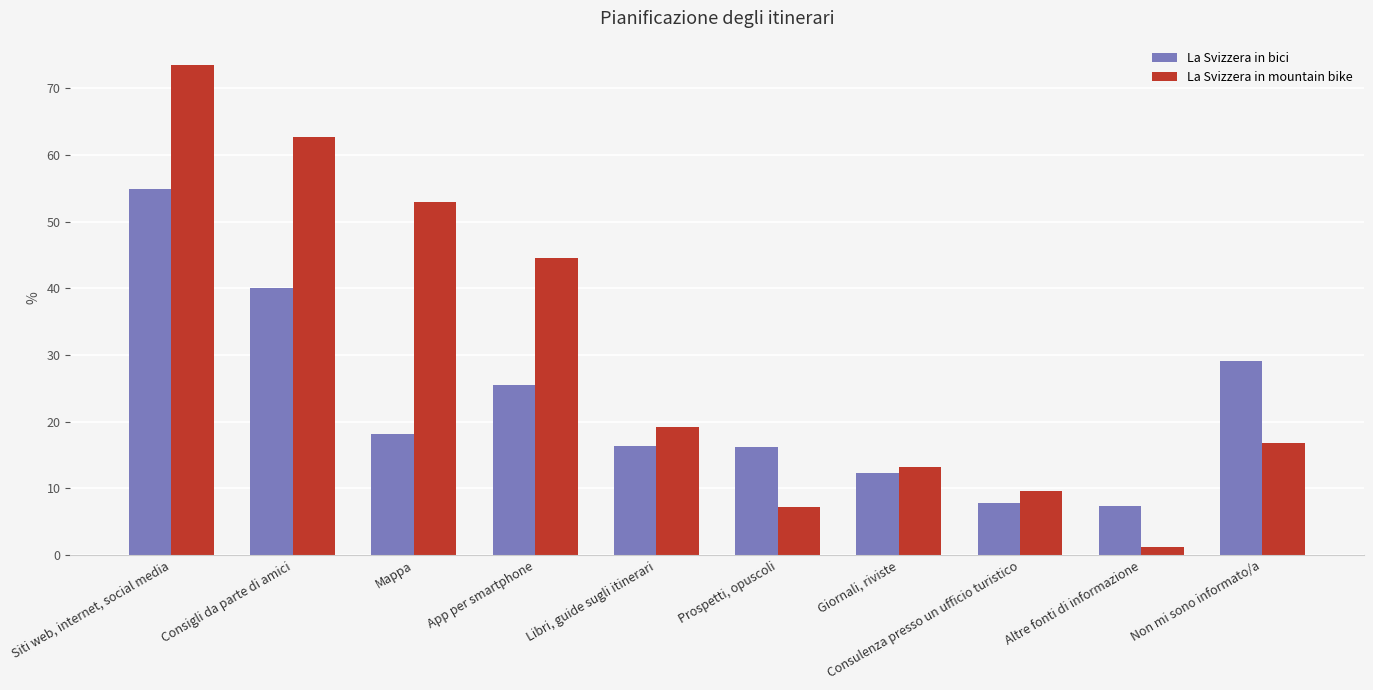

At how many categories does at least one series exceed 41?

4